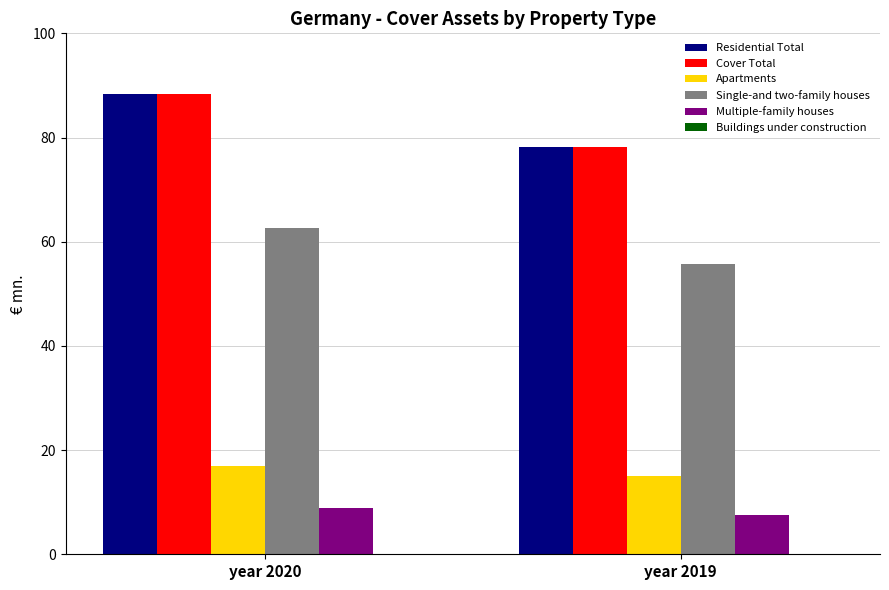

What is the maximum value shown in the chart?

88.3